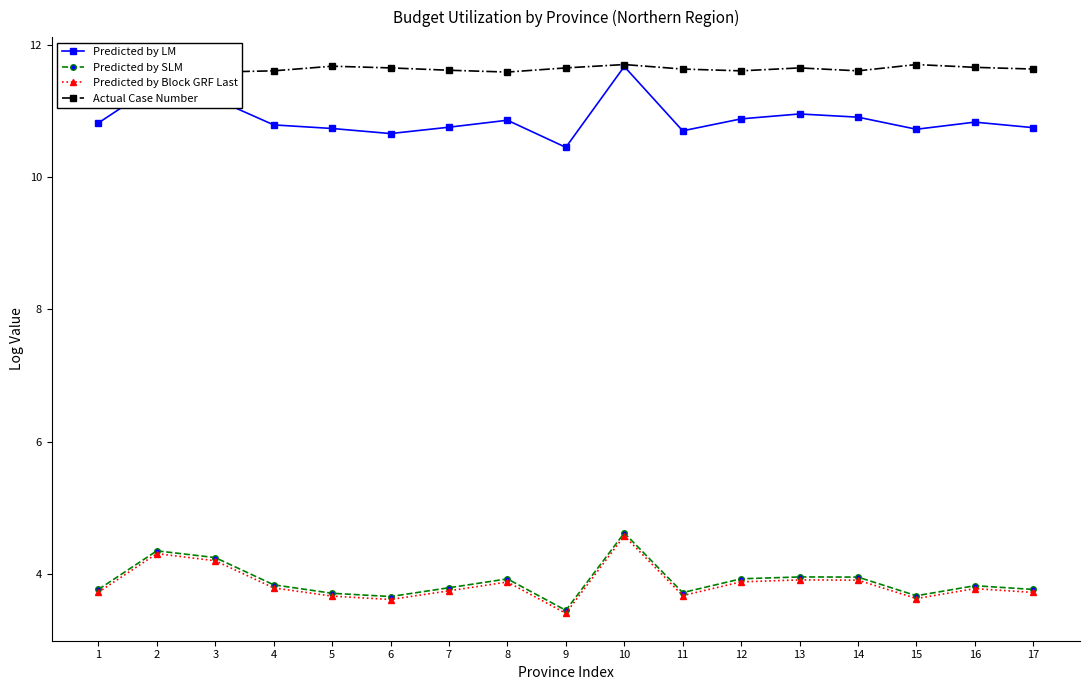

Is the value of Actual Case Number at 8 greater than the value of Predicted by SLM at 8?

Yes